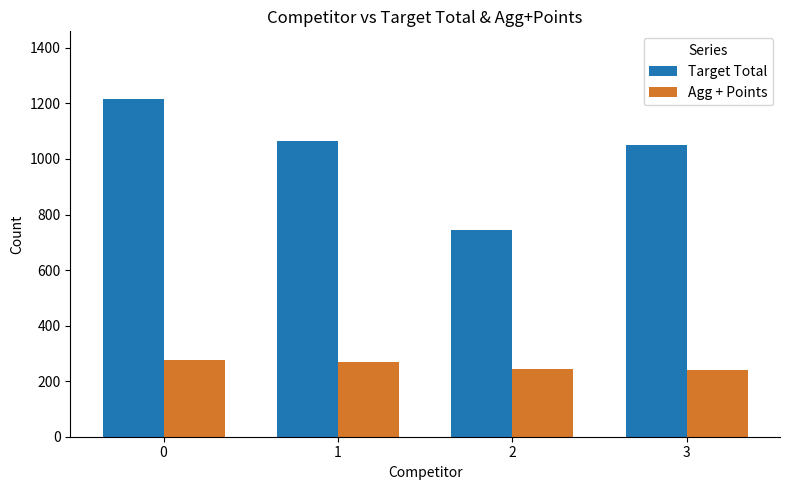

How many data points in Target Total are above 1063?

2